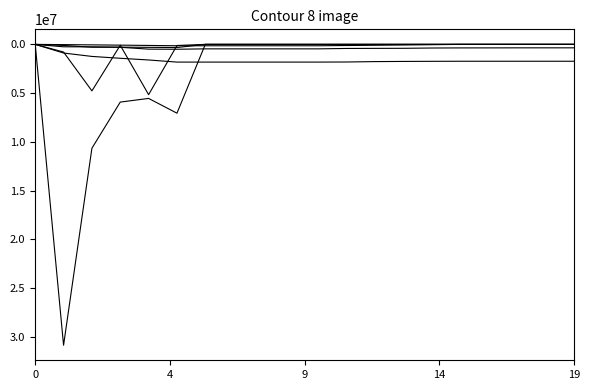

How many categories are shown in the chart?

20